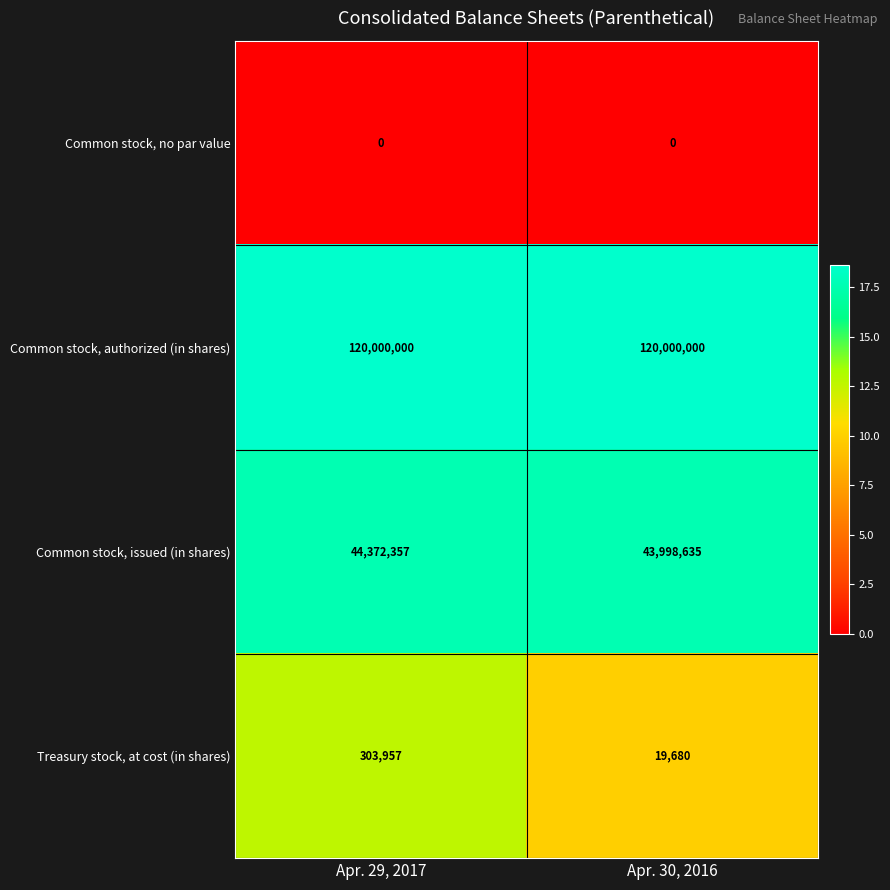

Which series has the widest spread of values?

Common stock, issued (in shares)